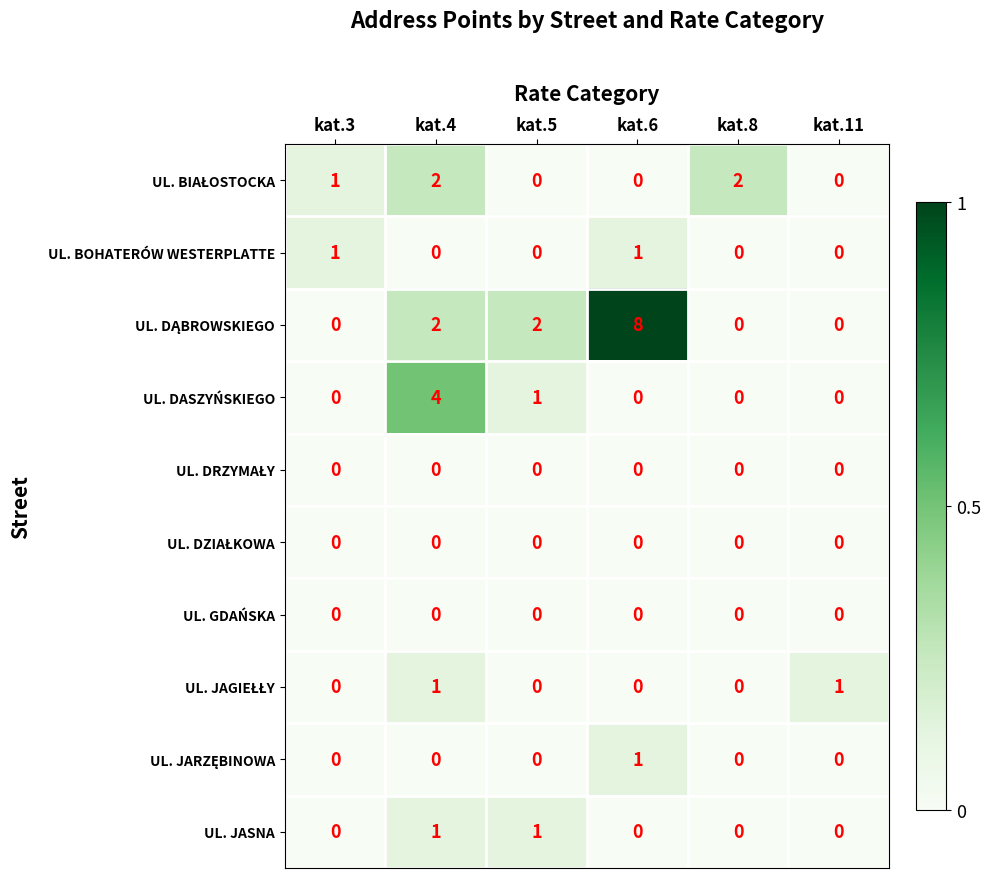

Which label corresponds to the largest value in the chart?

kat.6